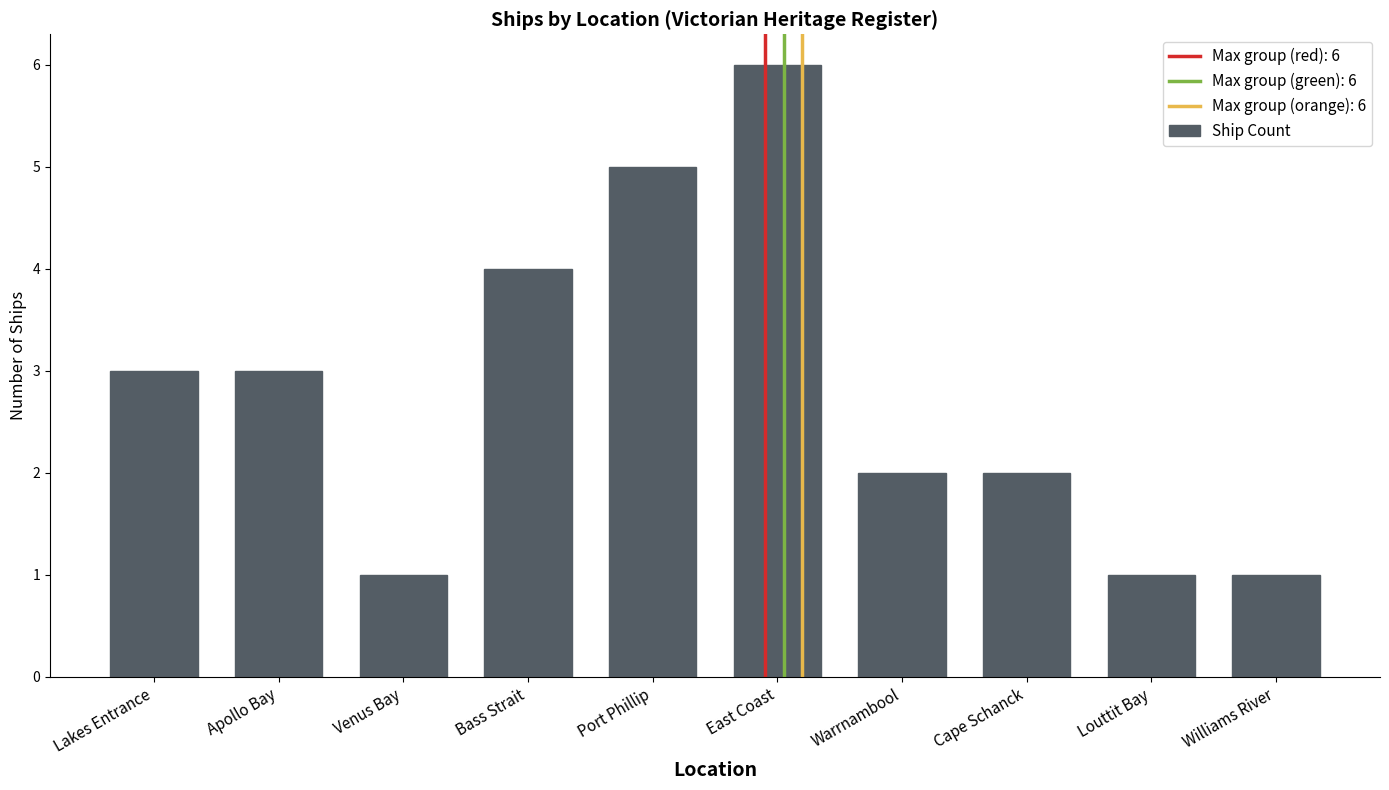

Reading left to right, what are all the values shown in this chart?

Lakes Entrance=3	Apollo Bay=3	Venus Bay=1	Bass Strait=4	Port Phillip=5	East Coast=6	Warrnambool=2	Cape Schanck=2	Louttit Bay=1	Williams River=1